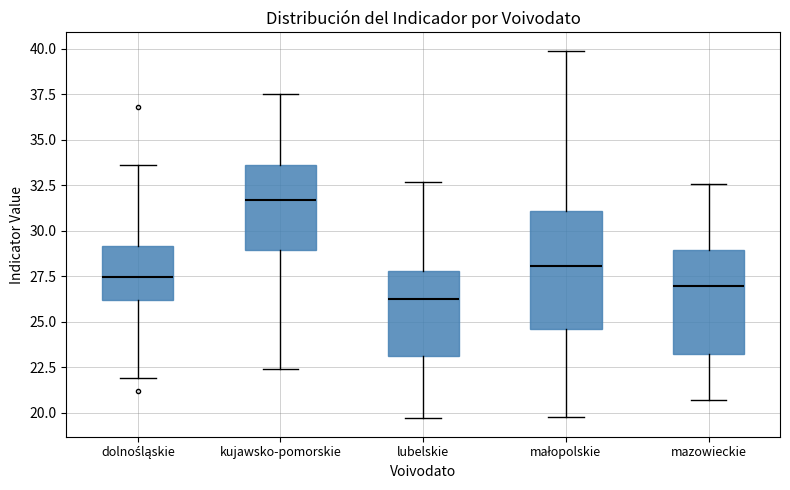

Reading left to right, transcribe this box plot: for each box, give where its median line is, the range the box spans, and where its two whiskers end, as read against the y-axis. The values are not printed on the chart, so give them approximately, as read against the axis.

dolnośląskie: median 27.5, box 26.0 to 29.0, whiskers 22.0 to 33.5
kujawsko-pomorskie: median 31.5, box 29.0 to 33.5, whiskers 22.5 to 37.5
lubelskie: median 26.5, box 23.0 to 28.0, whiskers 19.5 to 32.5
małopolskie: median 28.0, box 24.5 to 31.0, whiskers 20.0 to 40.0
mazowieckie: median 27.0, box 23.5 to 29.0, whiskers 20.5 to 32.5